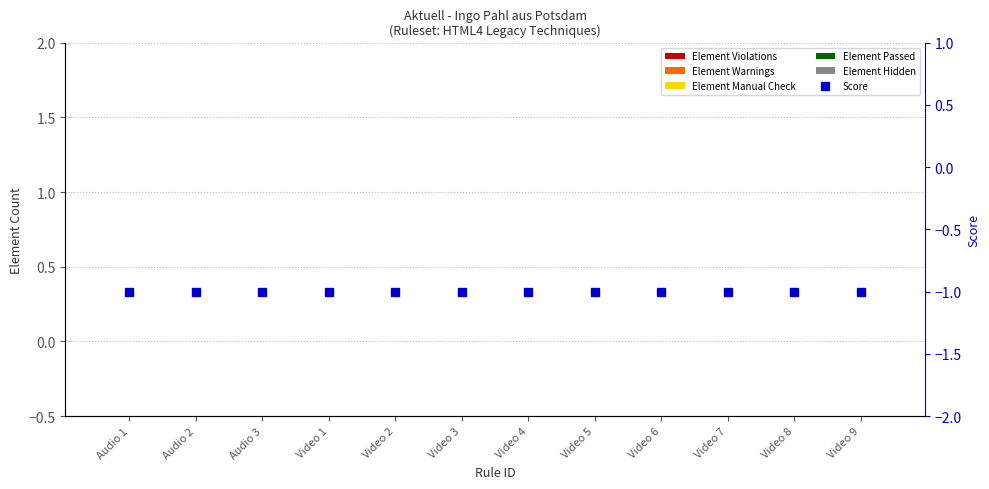

Reading right to left, what are all the values shown in this chart?

Element Violations: Video 9=0	Video 8=0	Video 7=0	Video 6=0	Video 5=0	Video 4=0	Video 3=0	Video 2=0	Video 1=0	Audio 3=0	Audio 2=0	Audio 1=0
Element Warnings: Video 9=0	Video 8=0	Video 7=0	Video 6=0	Video 5=0	Video 4=0	Video 3=0	Video 2=0	Video 1=0	Audio 3=0	Audio 2=0	Audio 1=0
Element Manual Check: Video 9=0	Video 8=0	Video 7=0	Video 6=0	Video 5=0	Video 4=0	Video 3=0	Video 2=0	Video 1=0	Audio 3=0	Audio 2=0	Audio 1=0
Element Passed: Video 9=0	Video 8=0	Video 7=0	Video 6=0	Video 5=0	Video 4=0	Video 3=0	Video 2=0	Video 1=0	Audio 3=0	Audio 2=0	Audio 1=0
Element Hidden: Video 9=0	Video 8=0	Video 7=0	Video 6=0	Video 5=0	Video 4=0	Video 3=0	Video 2=0	Video 1=0	Audio 3=0	Audio 2=0	Audio 1=0
Score: Video 9=-1	Video 8=-1	Video 7=-1	Video 6=-1	Video 5=-1	Video 4=-1	Video 3=-1	Video 2=-1	Video 1=-1	Audio 3=-1	Audio 2=-1	Audio 1=-1